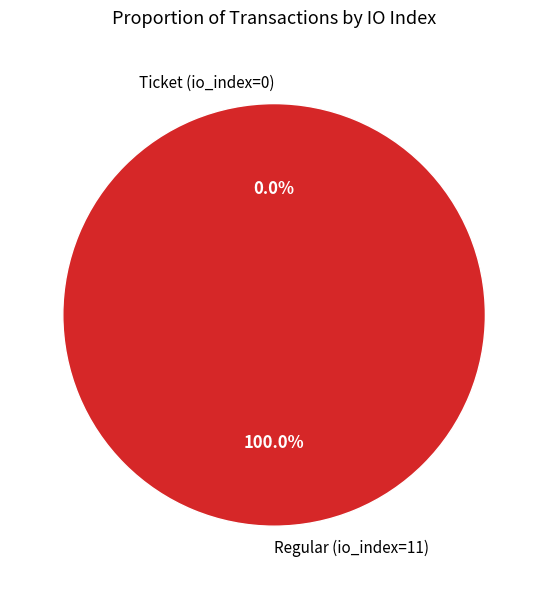

Rank the categories by value from highest to lowest.

Regular (io_index=11), Ticket (io_index=0)